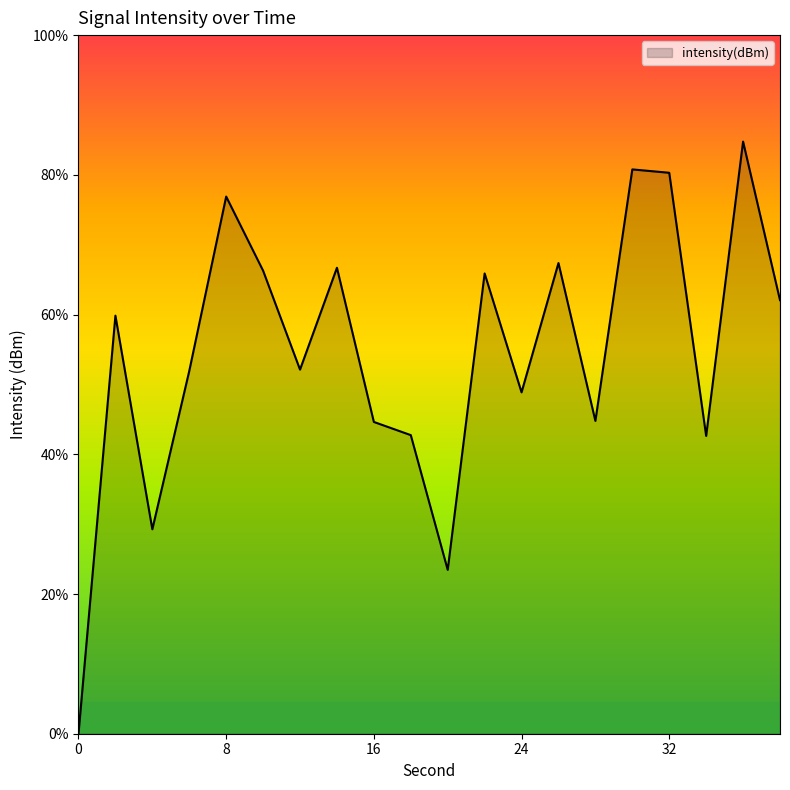

Does the chart display data point markers on the line(s)?

No